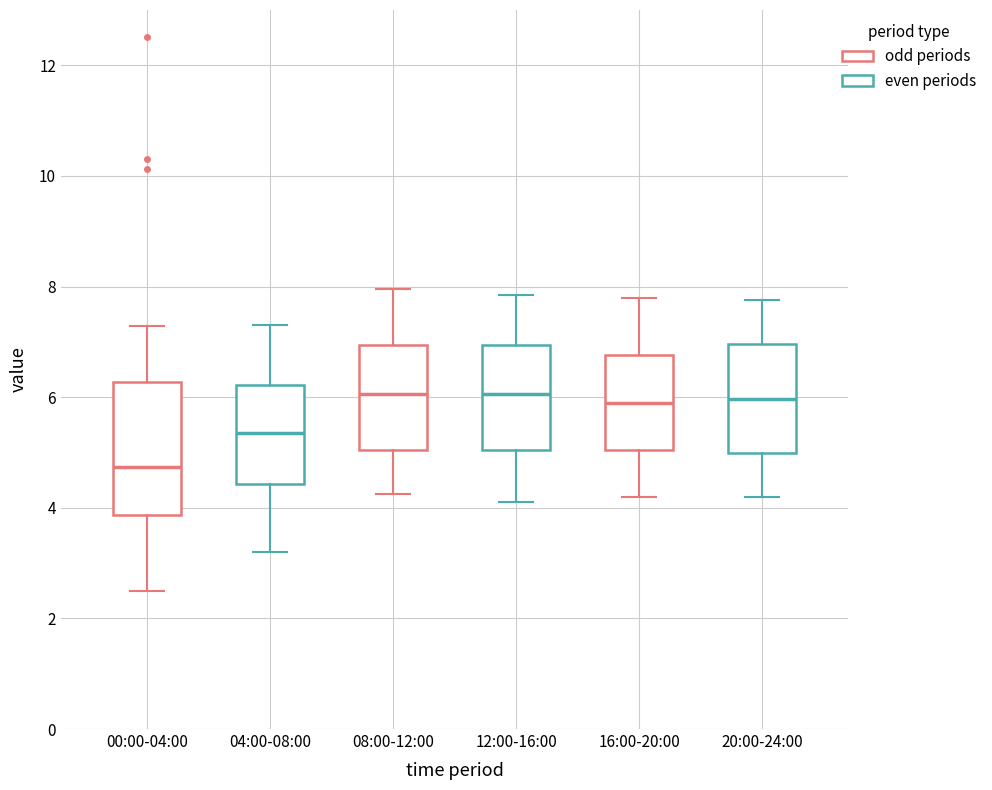

Which box's median line is the lowest?

00:00-04:00